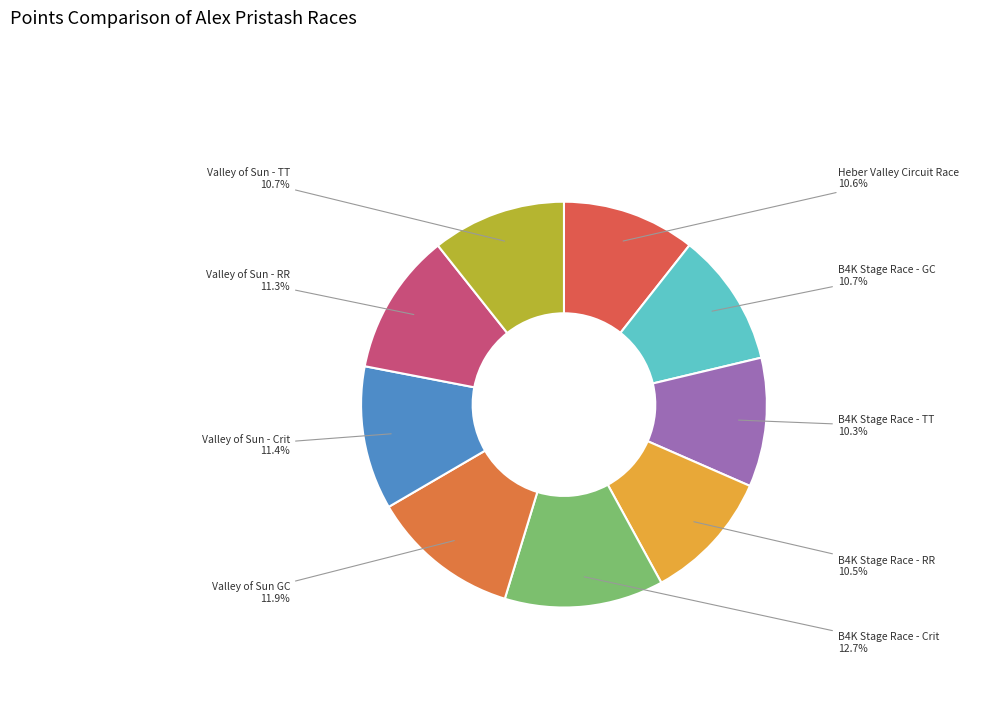

What is the largest slice in the pie chart?

B4K Stage Race - Crit